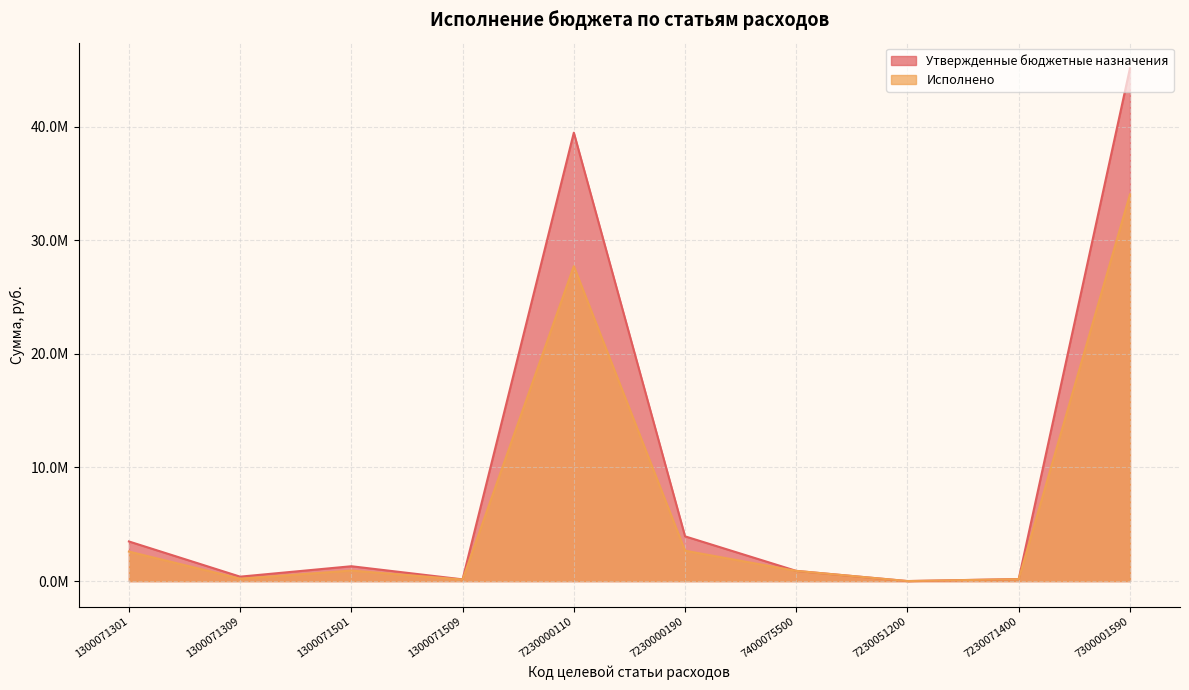

What are all the series names shown in the legend?

Утвержденные бюджетные назначения, Исполнено